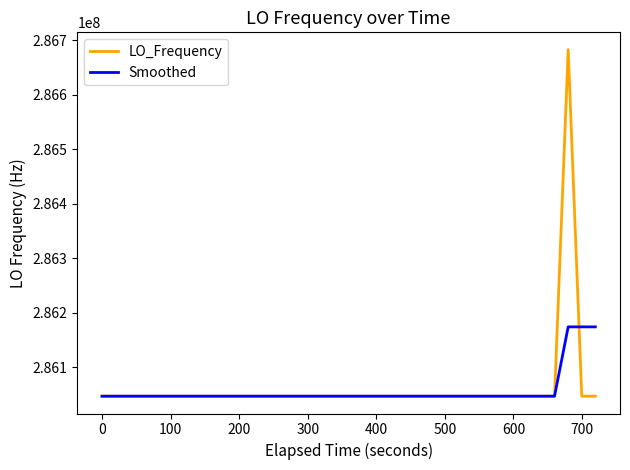

What is the minimum value for LO_Frequency?

286046998.1